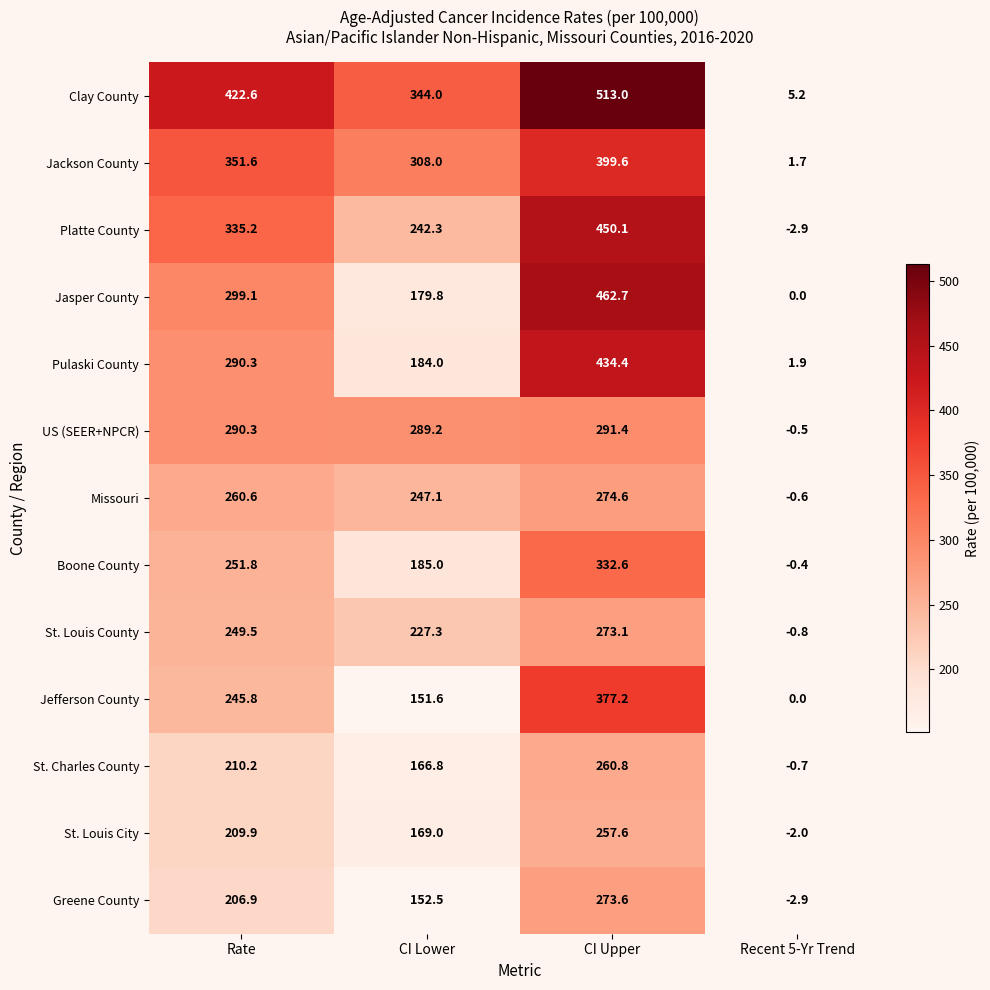

What is the maximum value shown in the chart?

513.0